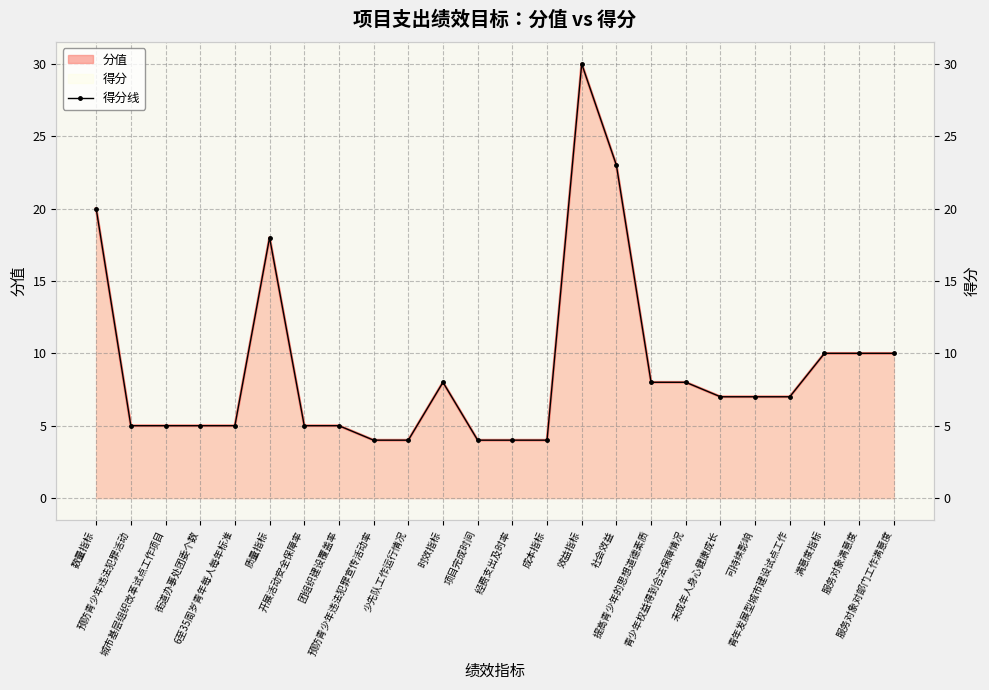

What is the maximum value shown in the chart?

30